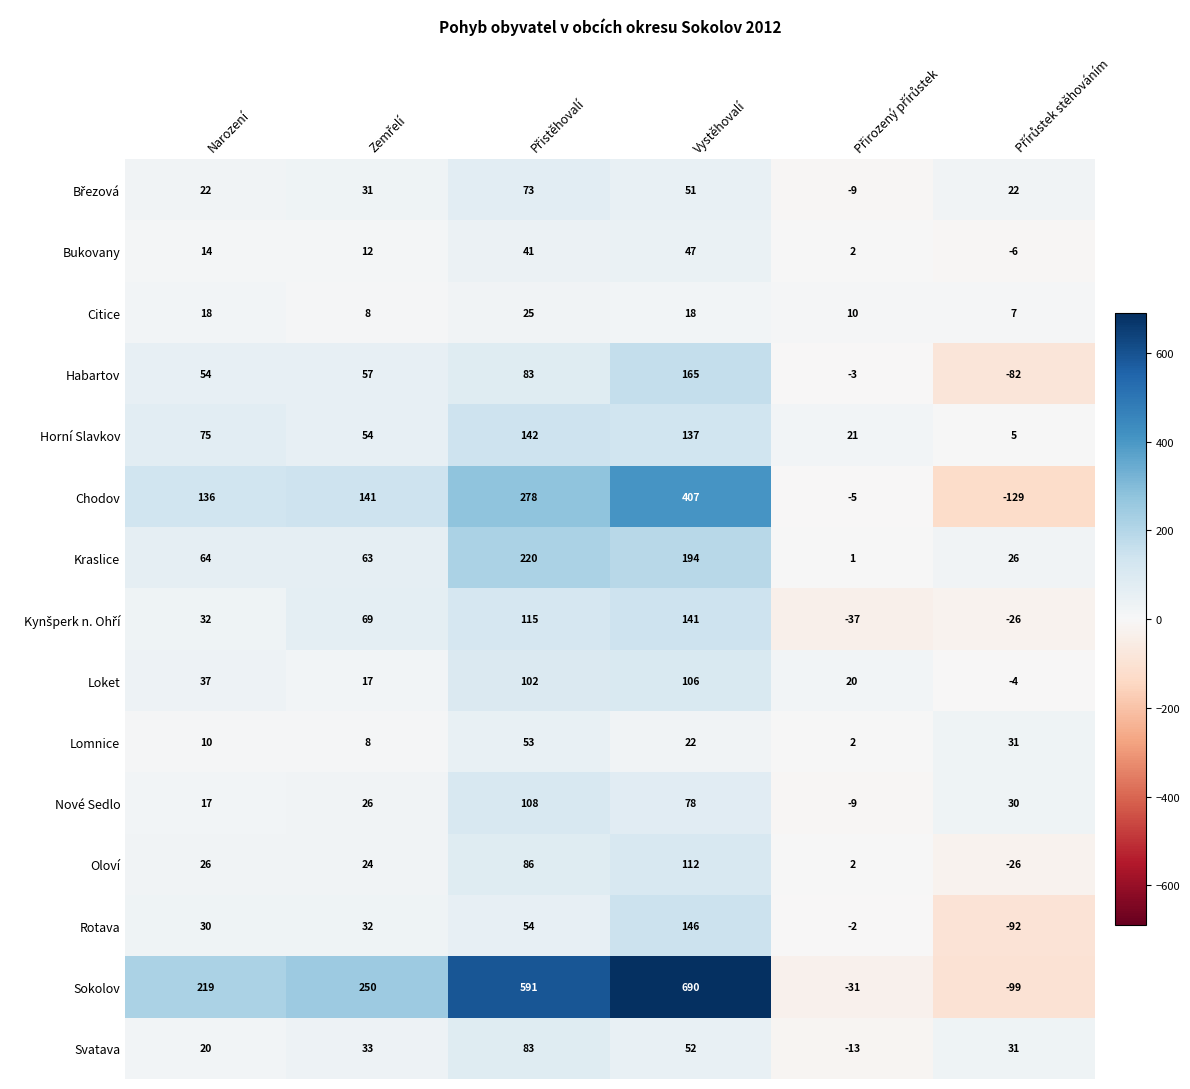

The Habartov series shows 165 at Vystěhovalí. True or false?

True